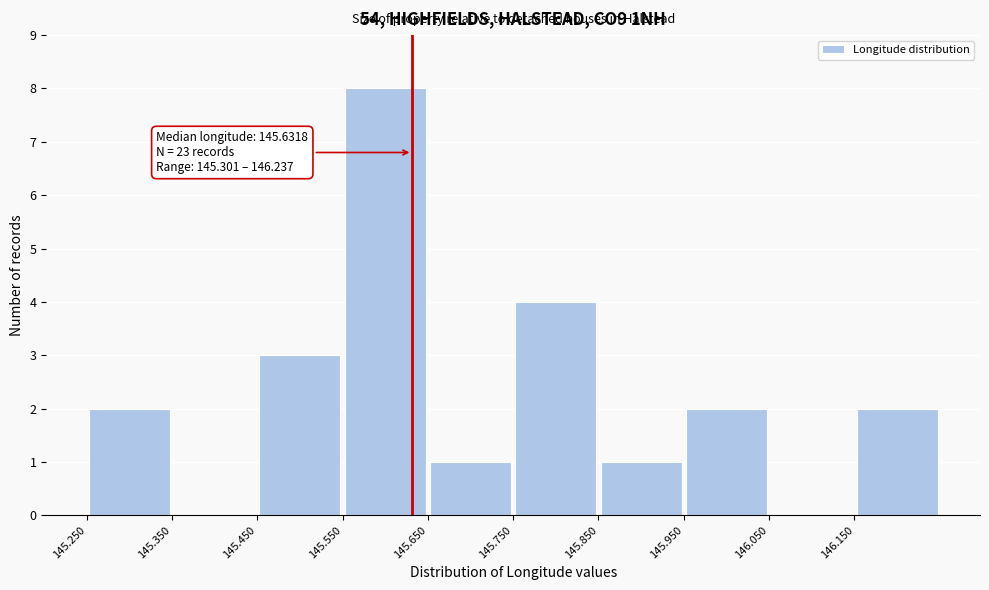

Which range on the x-axis has the tallest bar?

145.55 to 145.65